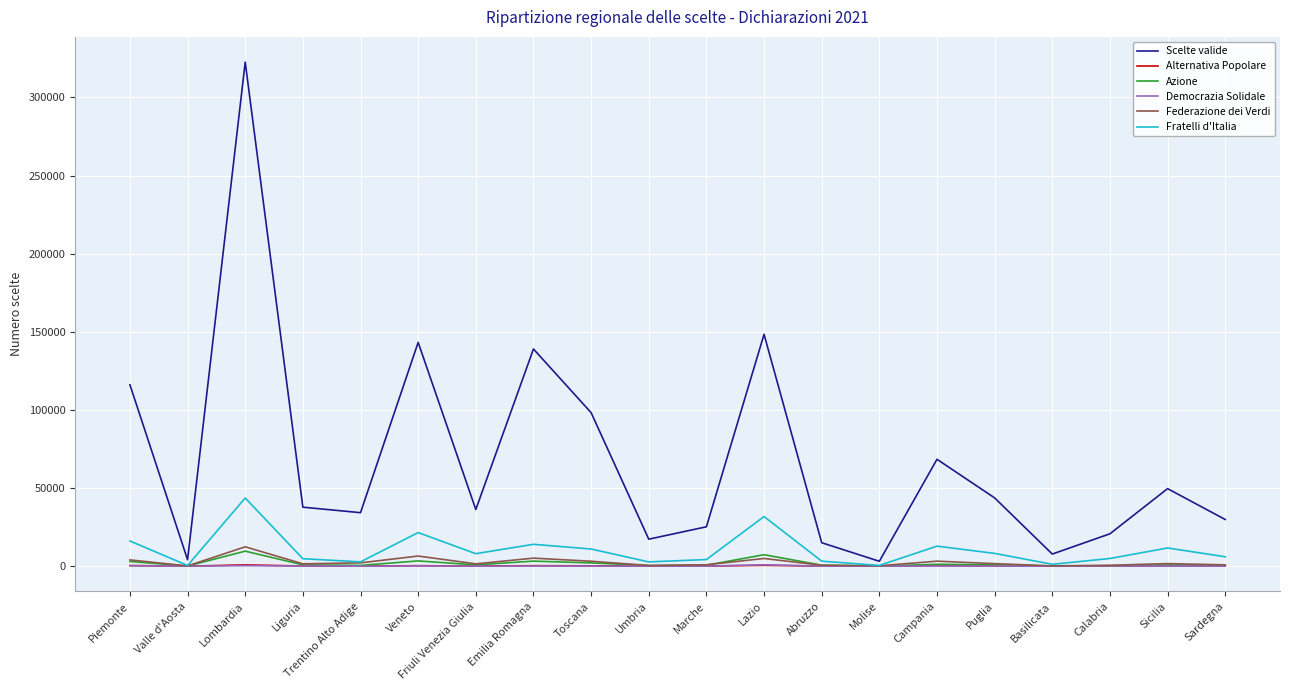

What is the highest value of the Fratelli d'Italia series?

43626